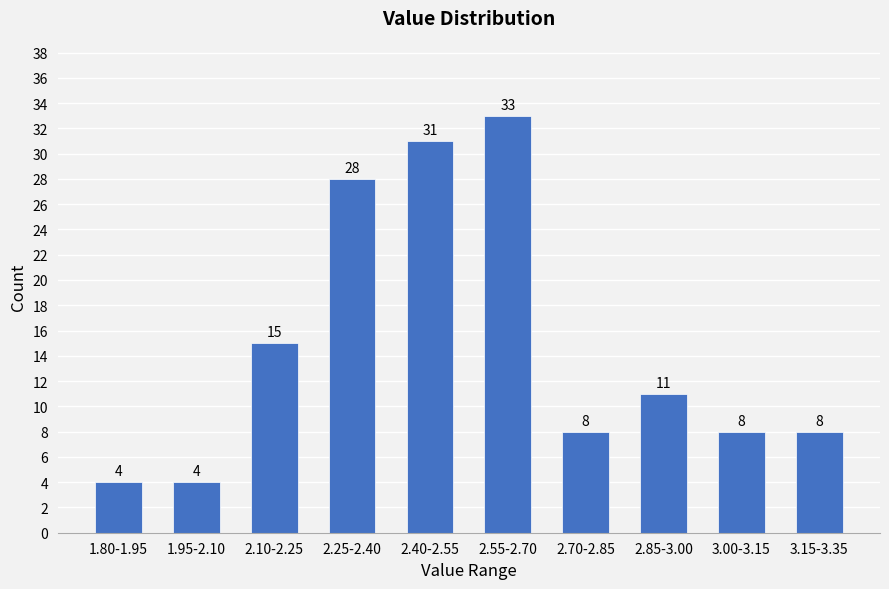

Reading left to right, list all the values displayed in this chart.

1.80-1.95=4	1.95-2.10=4	2.10-2.25=15	2.25-2.40=28	2.40-2.55=31	2.55-2.70=33	2.70-2.85=8	2.85-3.00=11	3.00-3.15=8	3.15-3.35=8